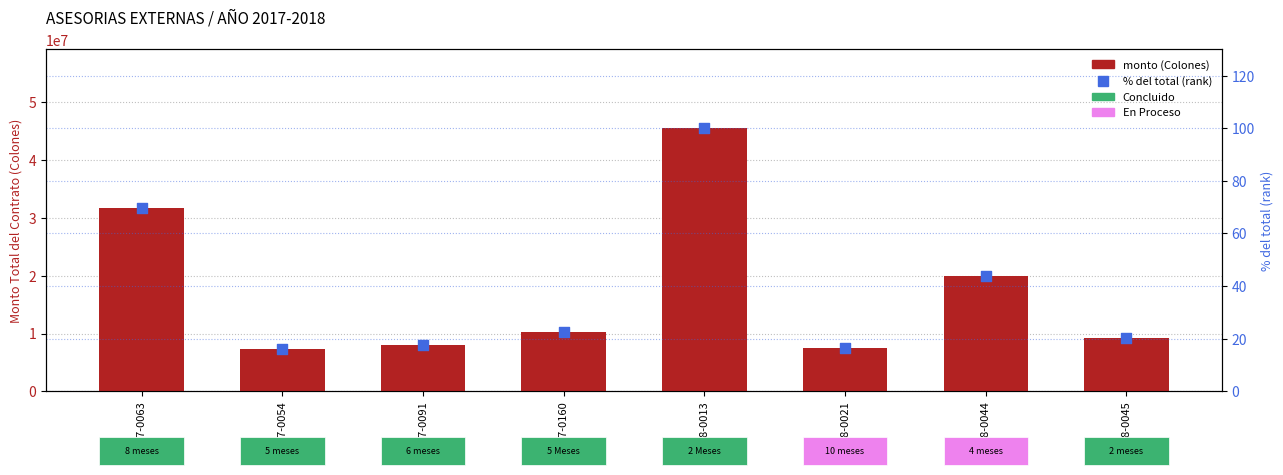

Which series has the widest spread of Y values?

MONTO TOTAL DEL CONTRATO